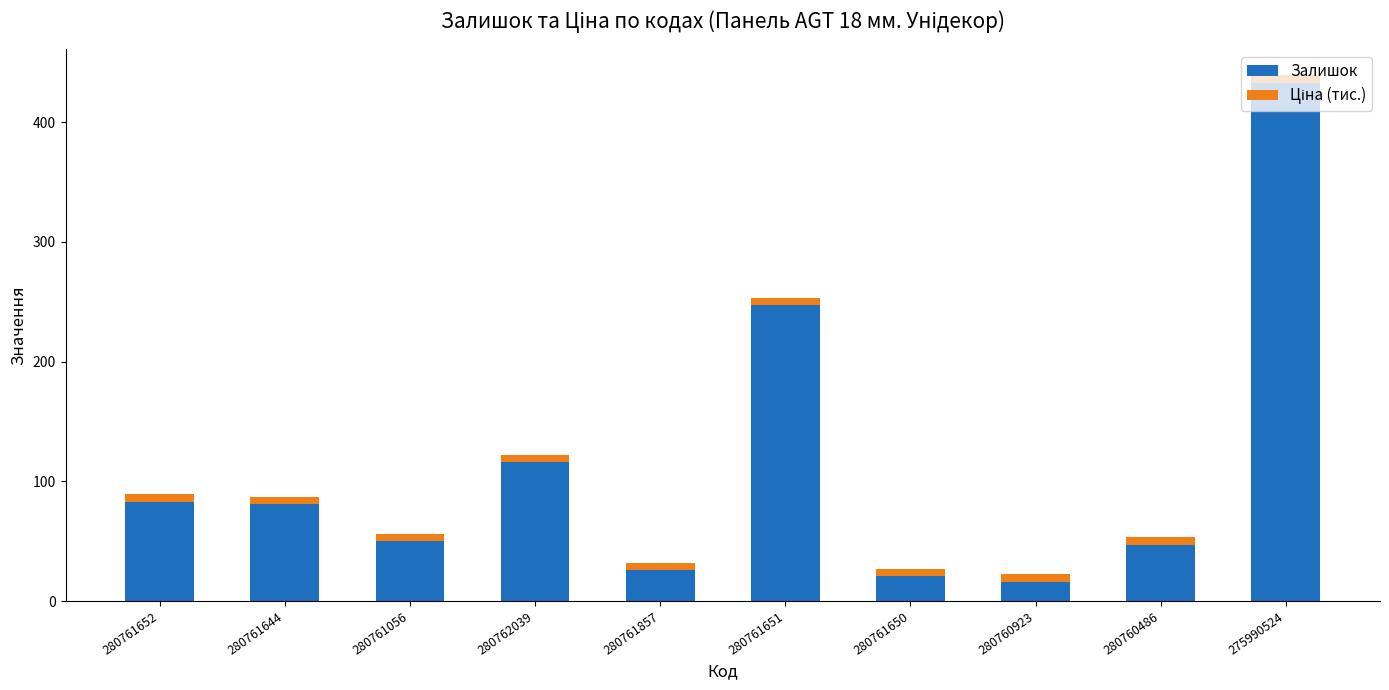

The Залишок series shows 37.1 at 280762039. True or false?

False